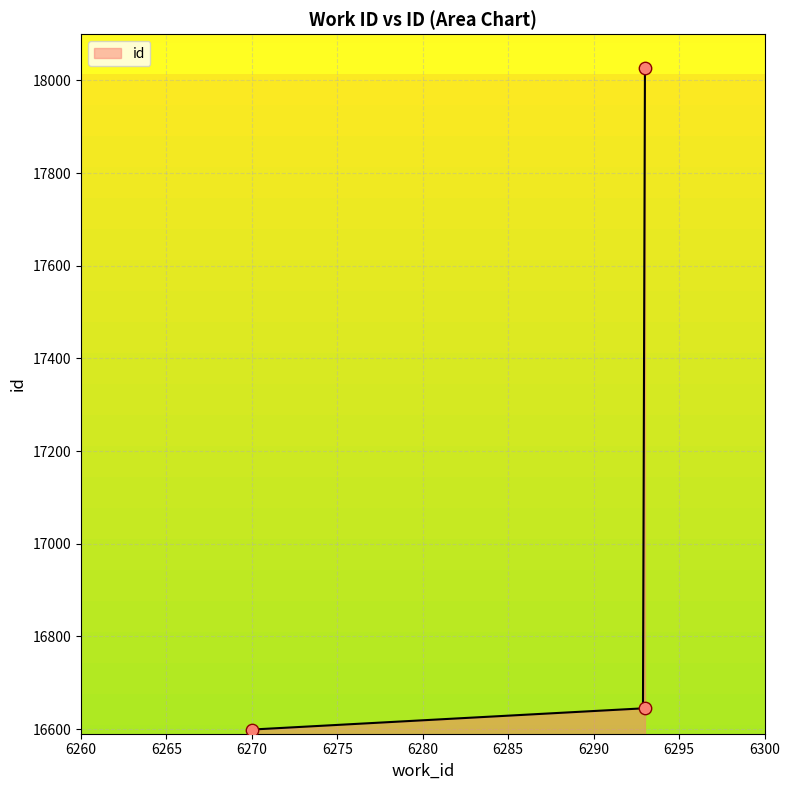

Between 6270 and 6293, which is larger?

6293